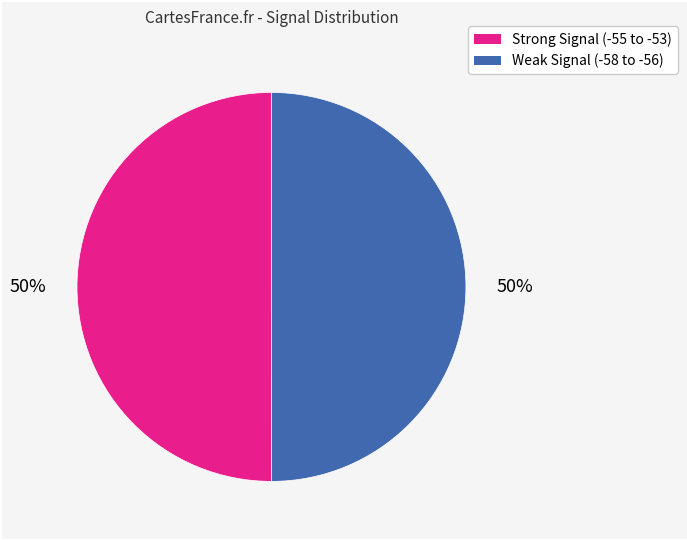

To the nearest percent, what is the average slice percentage?

50%